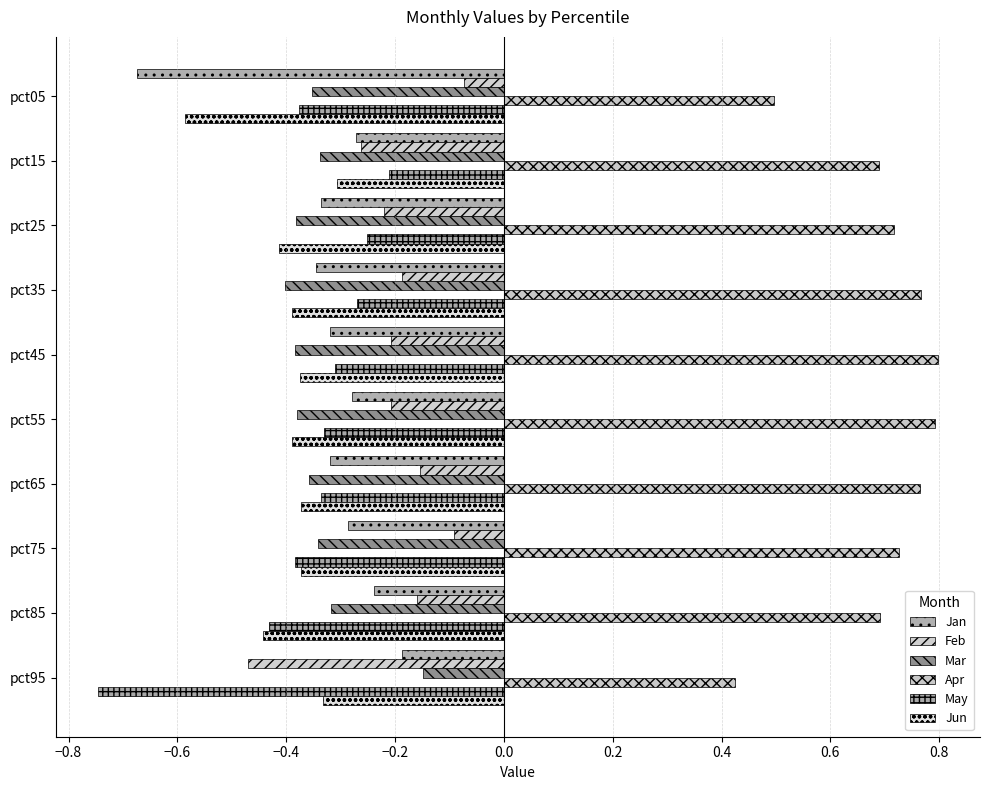

How many bars are there in total?

60